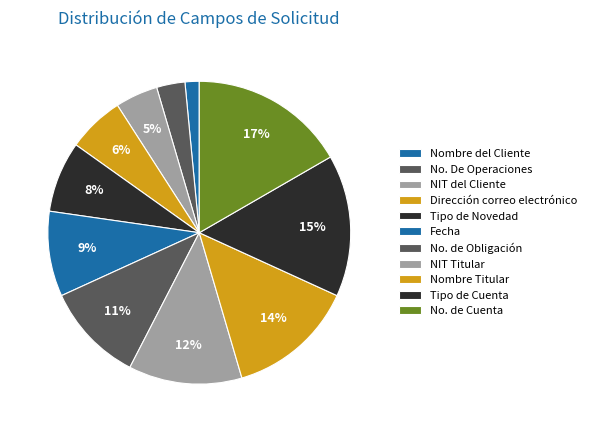

What percentage is the Tipo de Cuenta slice, to the nearest percent?

15%